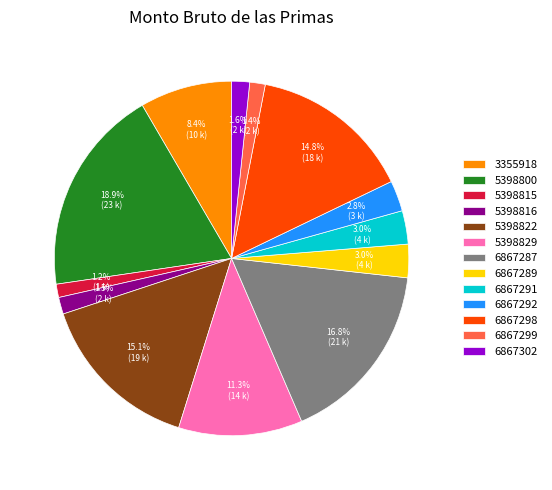

Is the sum of 6867292 and 6867289 greater than half?

No